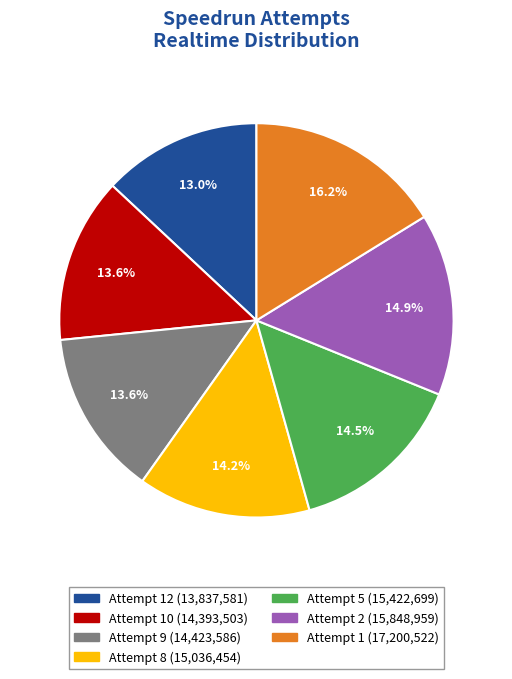

Does any single category account for the majority?

No